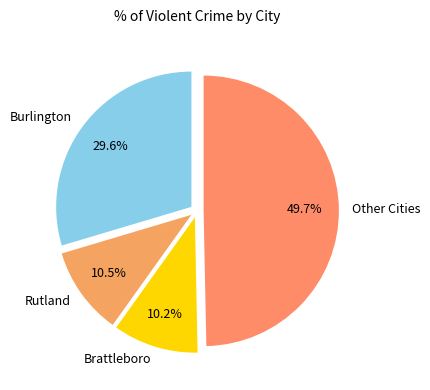

Does Rutland account for over 50% of the chart?

No